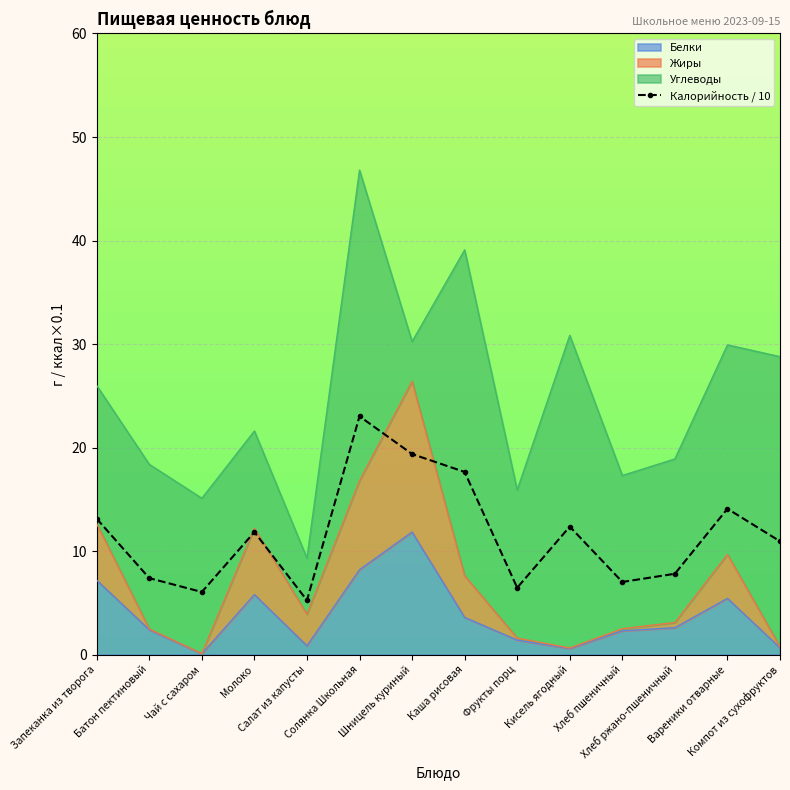

What position from the right is Компот из сухофруктов?

1